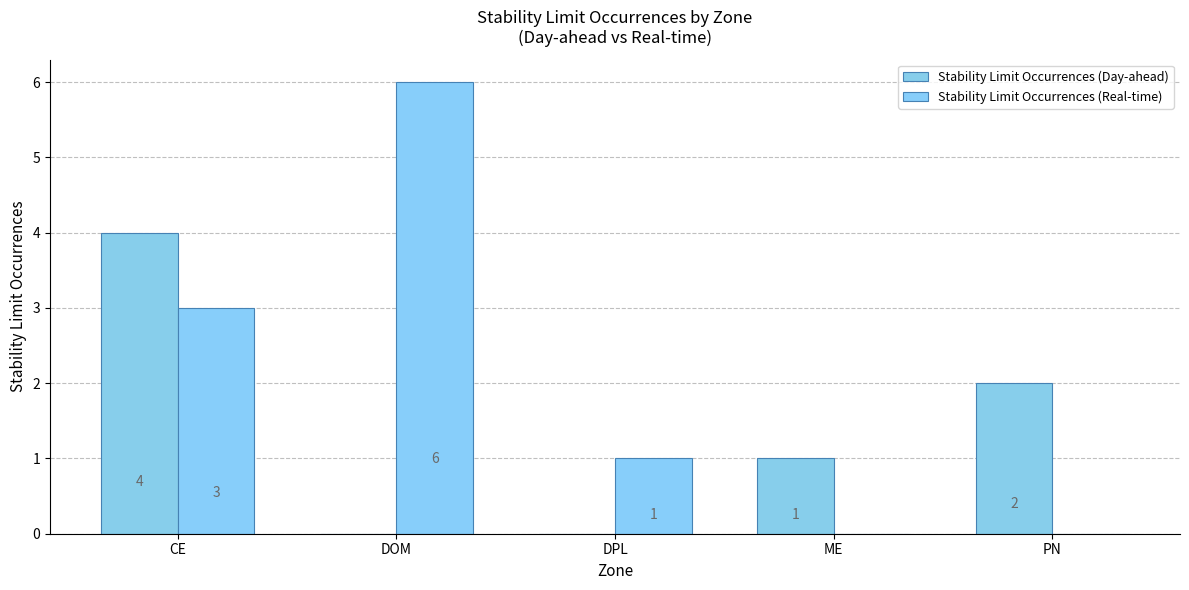

Is it true that Stability Limit Occurrences (Real-time) equals 10 at DOM?

False